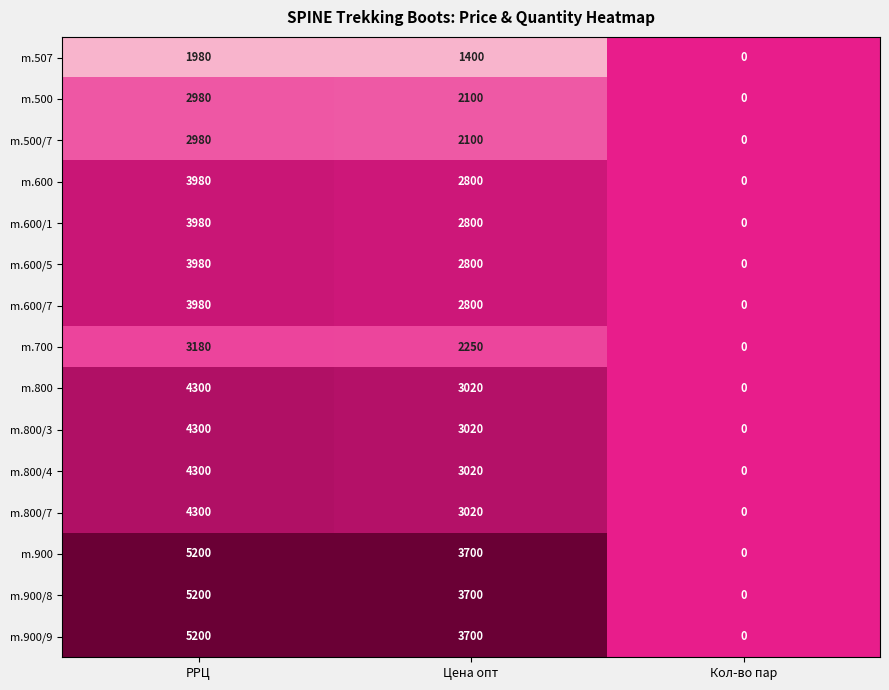

Which category has the lowest value in the m.600 series?

Кол-во пар